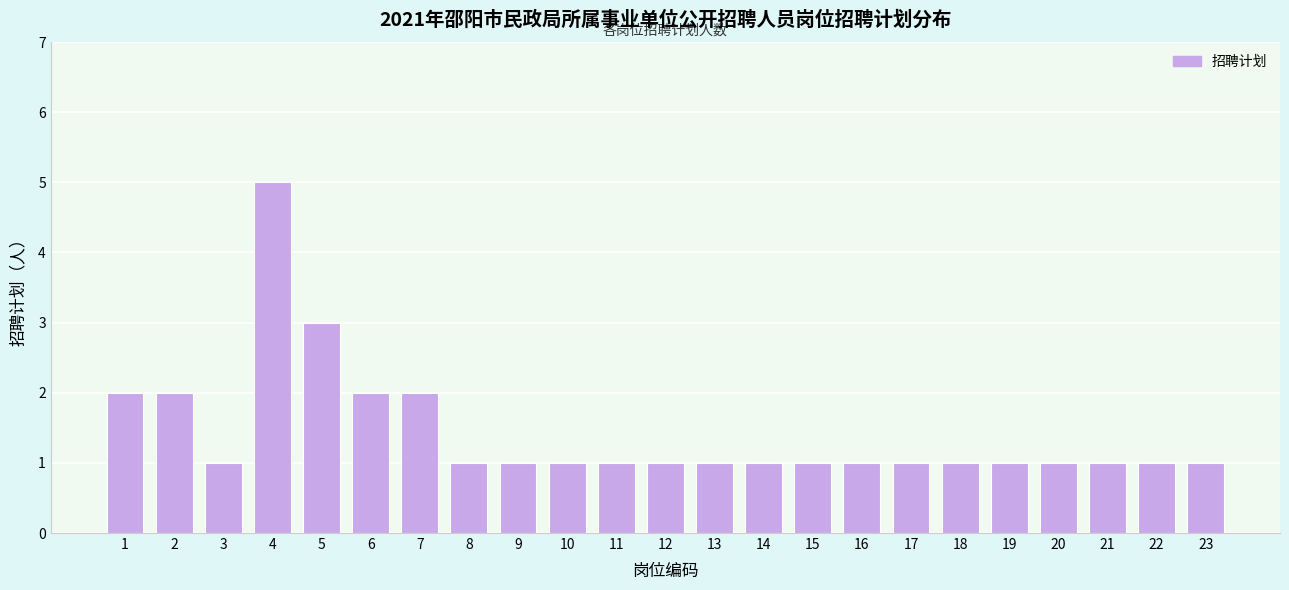

Reading left to right, list all the values displayed in this chart.

1=2	2=2	3=1	4=5	5=3	6=2	7=2	8=1	9=1	10=1	11=1	12=1	13=1	14=1	15=1	16=1	17=1	18=1	19=1	20=1	21=1	22=1	23=1